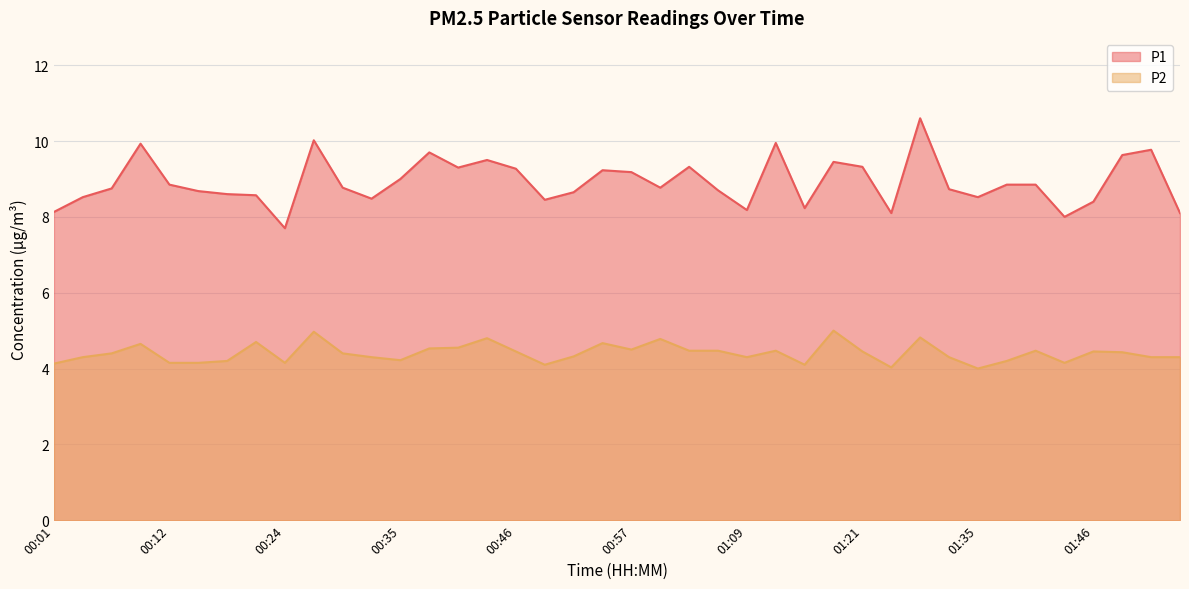

What is the difference between the highest and lowest values at 00:54?

4.6